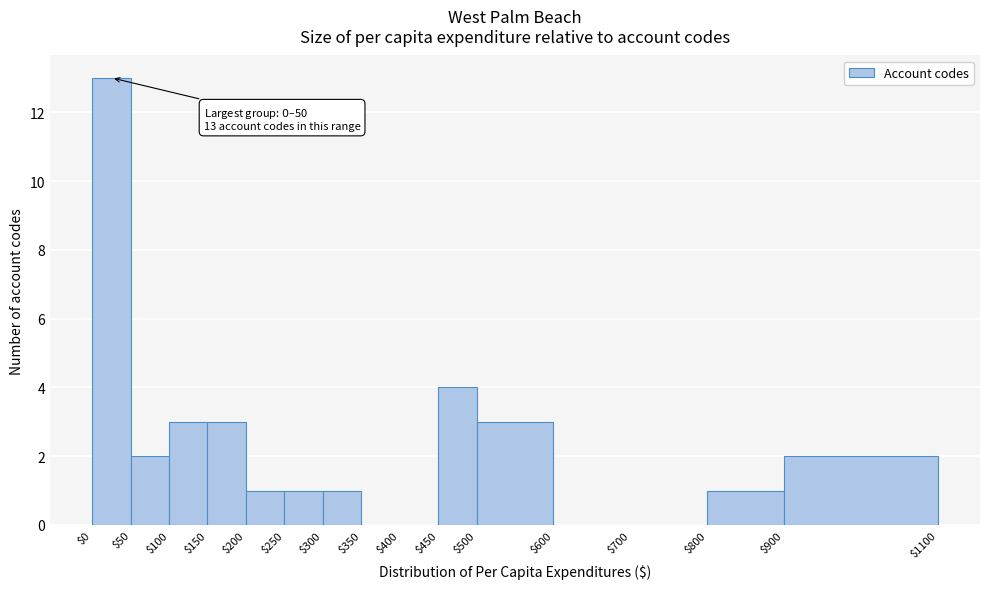

Over which range of the x-axis is the bar tallest?

$0 to $50